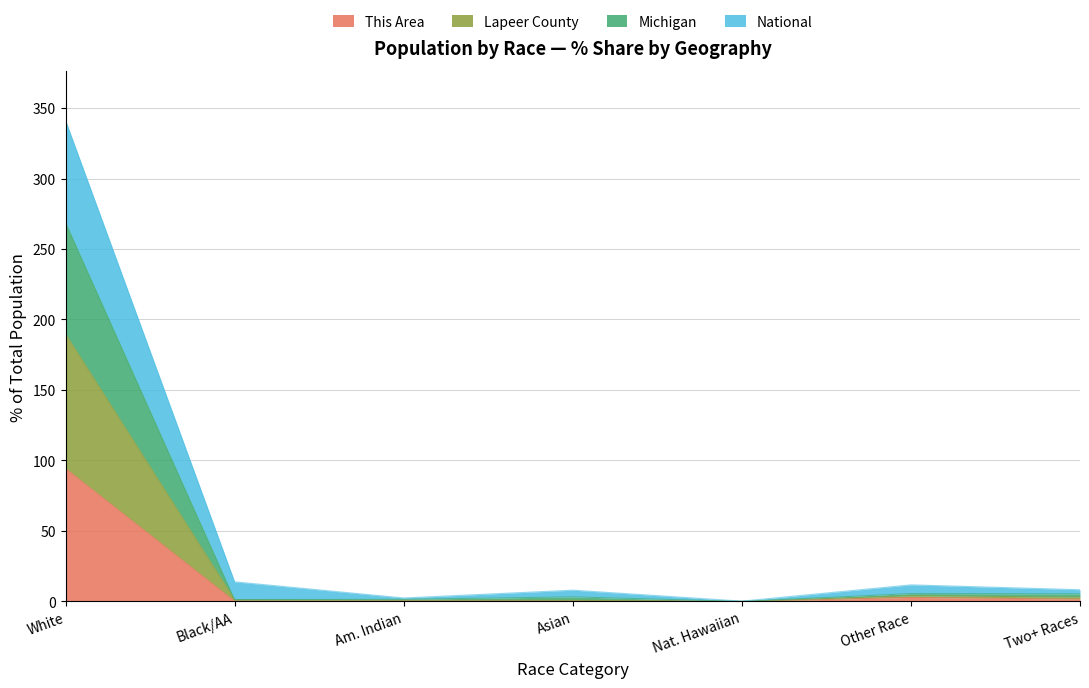

Which series has the largest range (max minus min)?

National